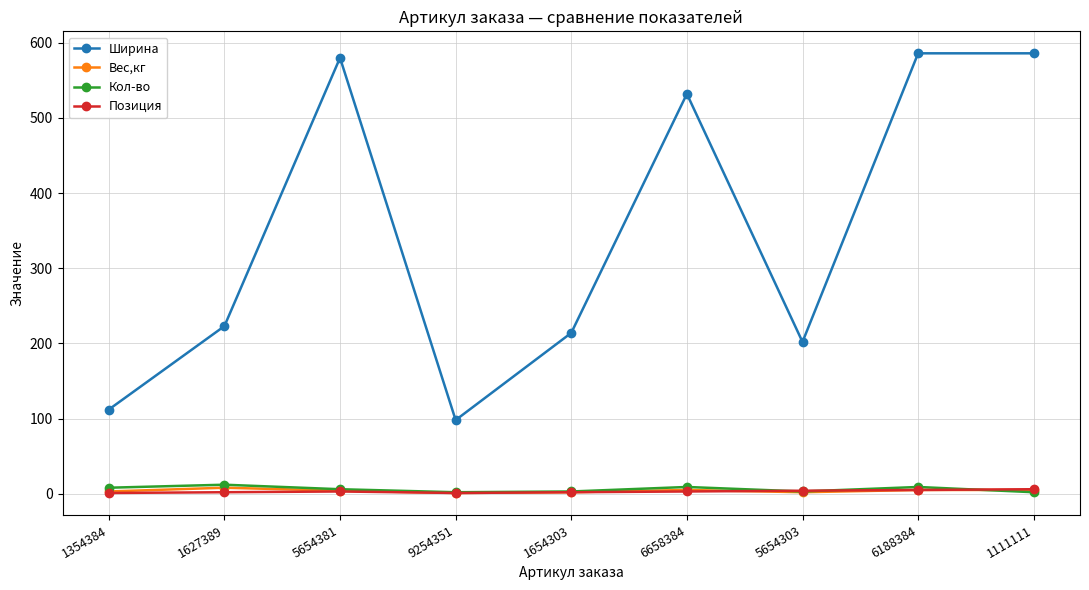

What is the smallest value displayed?

1